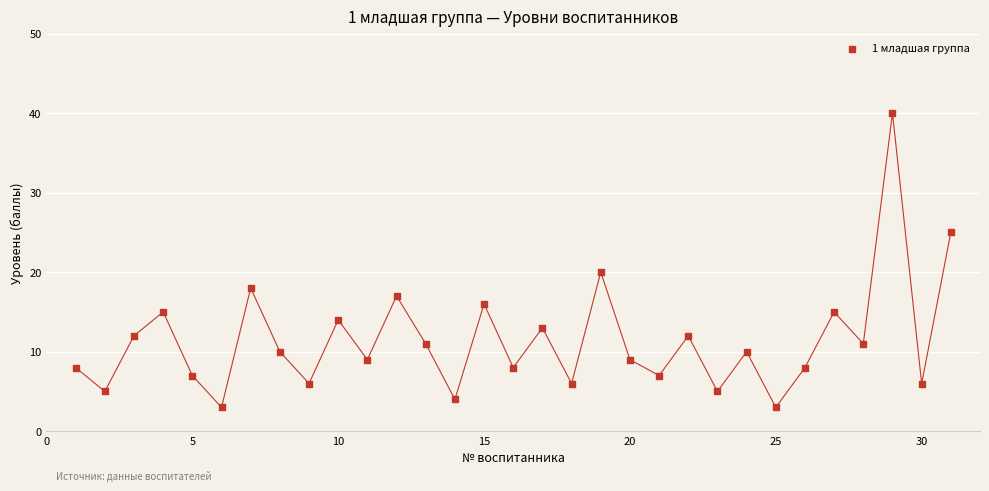

What is the range of Y values (max minus min)?

37